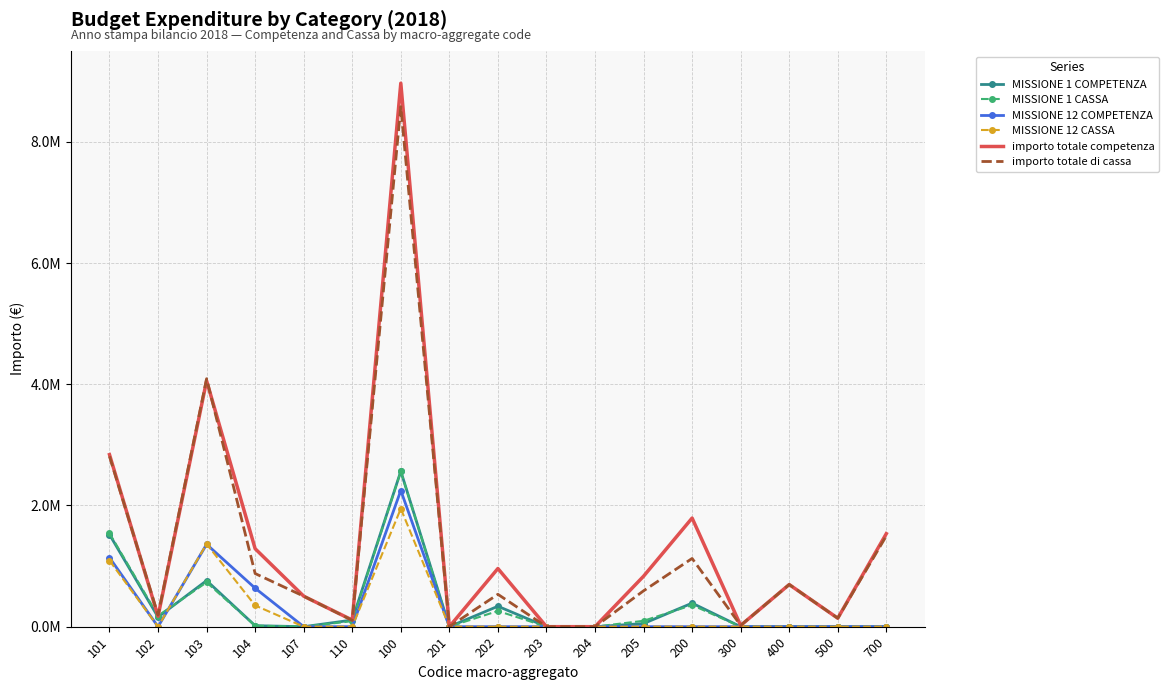

What position from the left is 400?

15